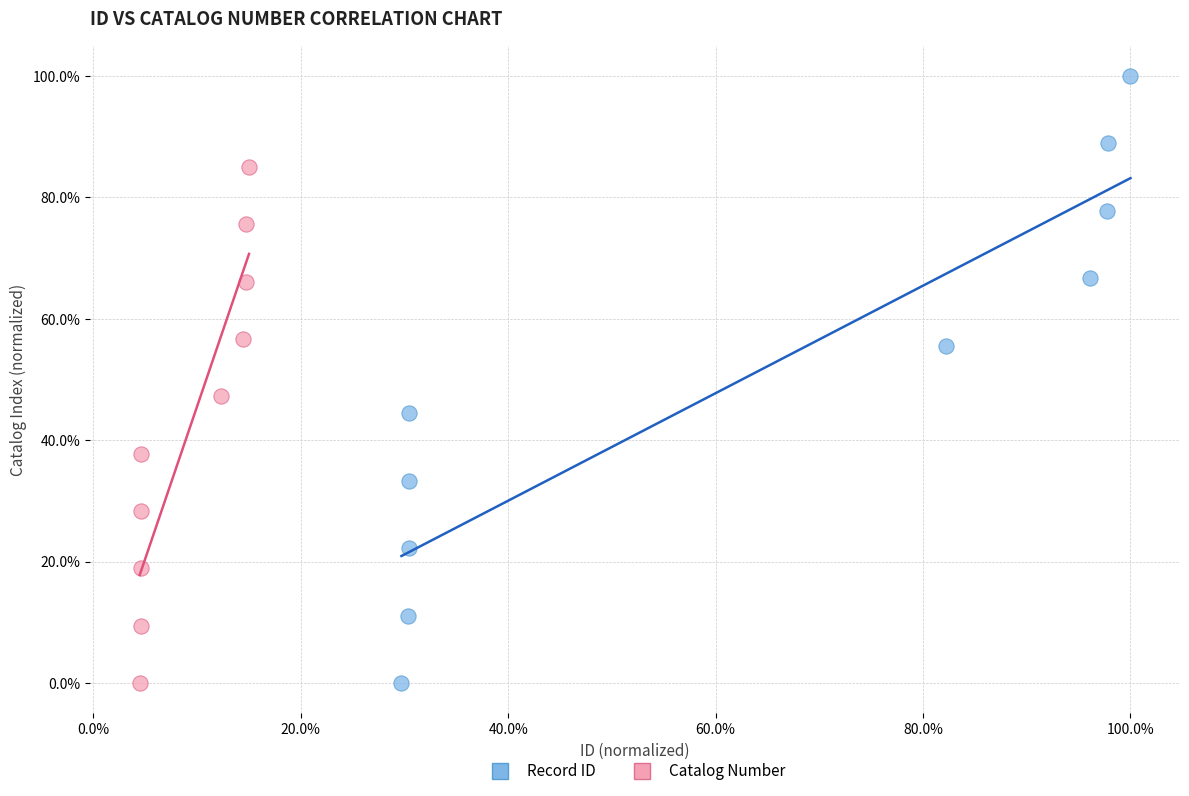

Which series has the largest Y range (max minus min)?

Record ID